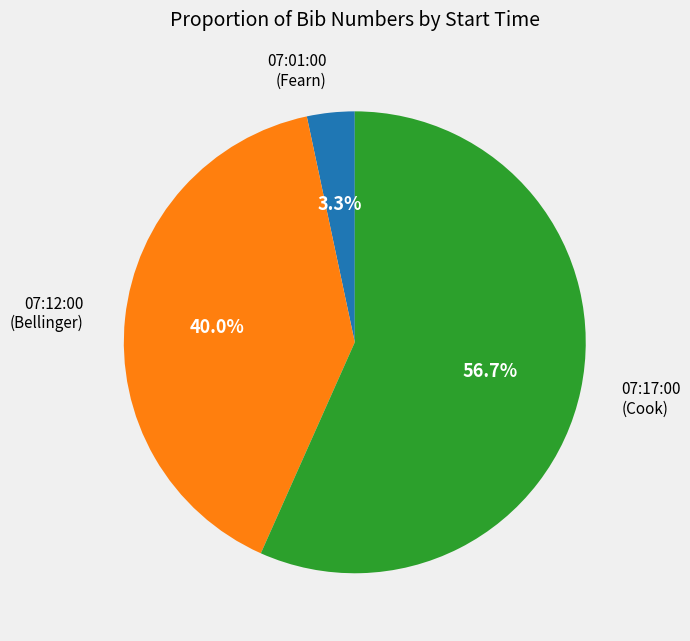

Does any single category account for the majority?

Yes